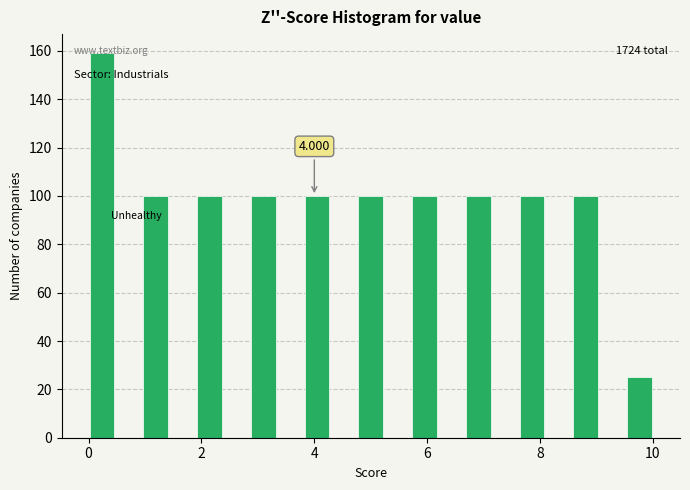

Read against the x-axis, roughly where is the centre of the tallest bar?

0.2